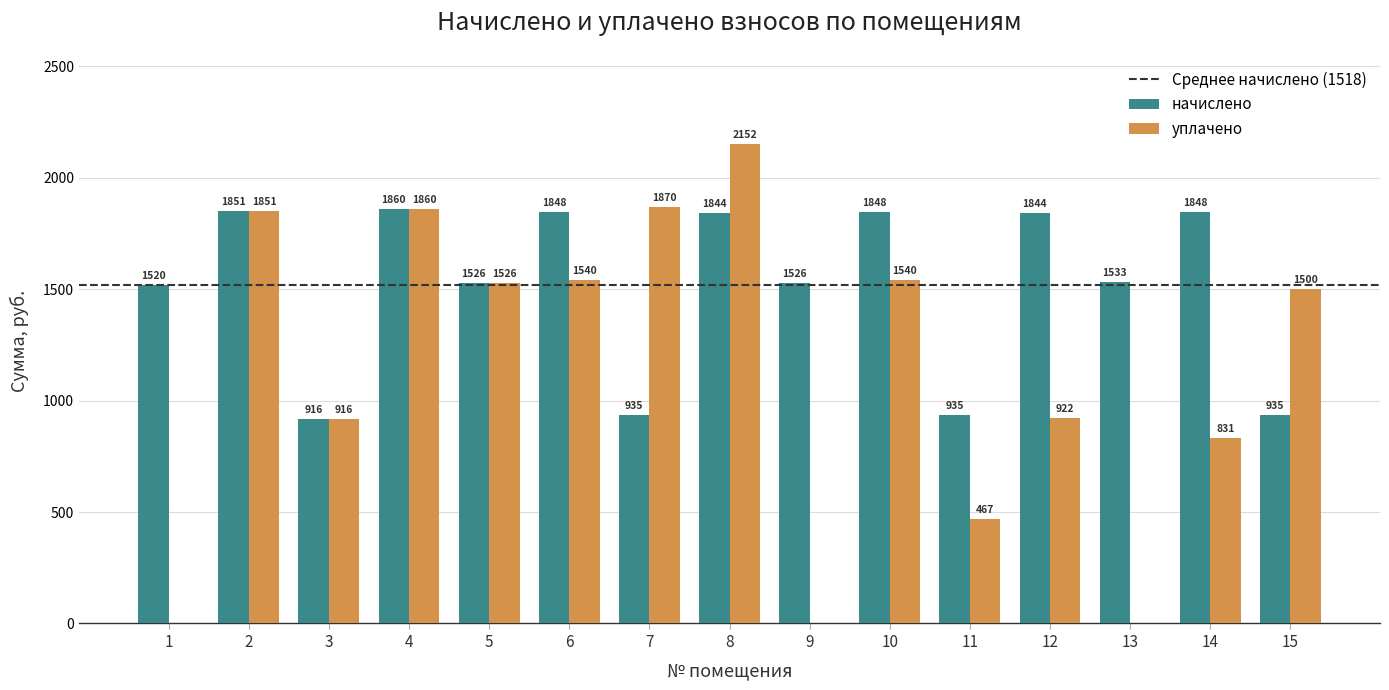

Which label corresponds to the largest value in the chart?

8